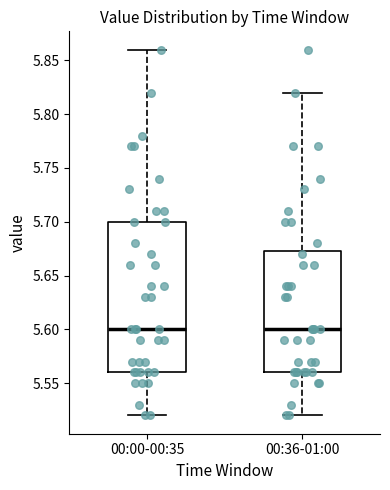

Reading left to right, transcribe this box plot: for each box, give where its median line is, the range the box spans, and where its two whiskers end, as read against the y-axis. The values are not printed on the chart, so give them approximately, as read against the axis.

00:00-00:35: median 5.600, box 5.560 to 5.700, whiskers 5.520 to 5.860
00:36-01:00: median 5.600, box 5.560 to 5.675, whiskers 5.520 to 5.820